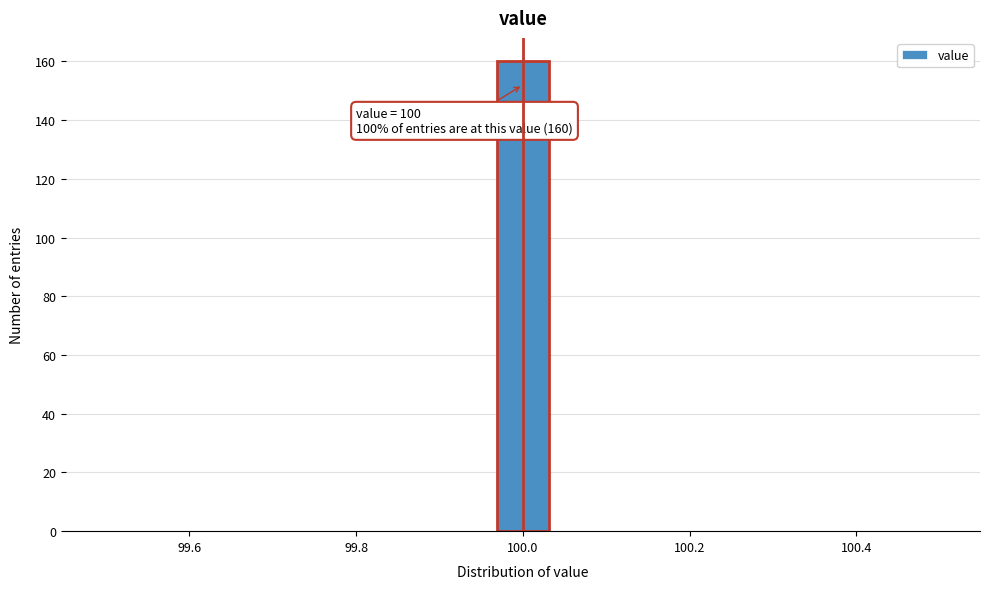

Around what value on the x-axis is the tallest bar? Give the approximate position of its centre, as read against the axis.

100.00